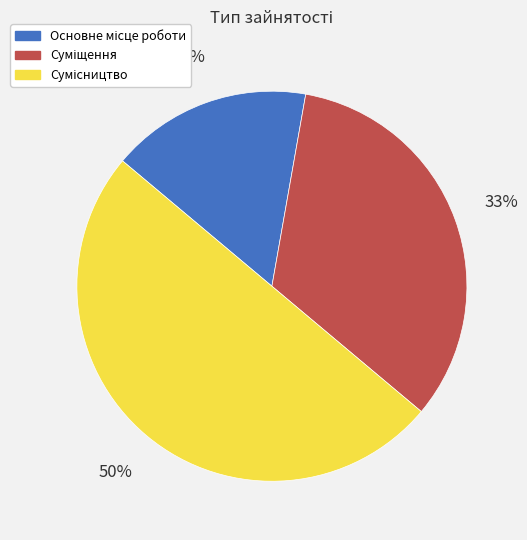

To the nearest percent, what is the difference between the largest and smallest slice percentages?

33%